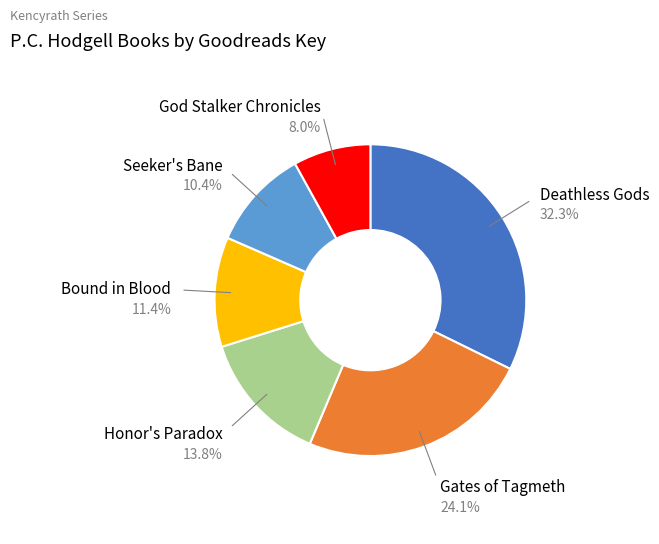

Is it true that Seeker's Bane is 10% of the pie?

True